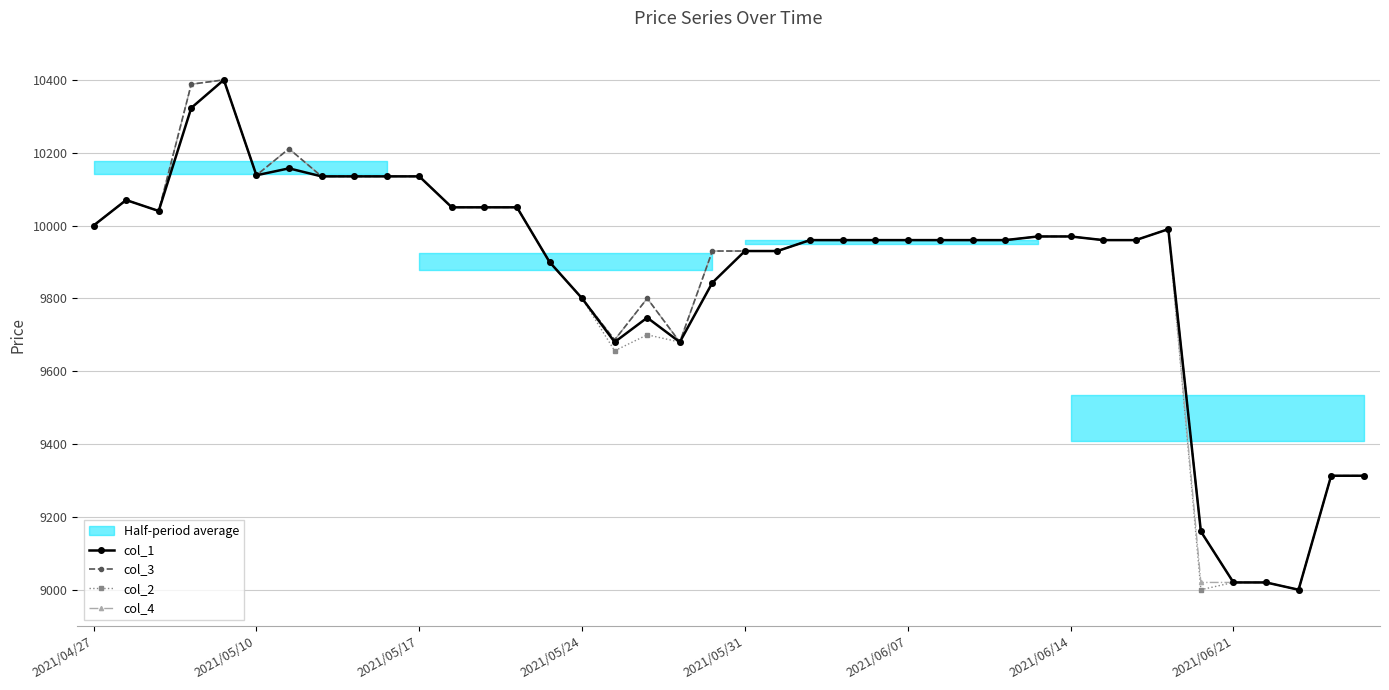

How many data points in col_3 are less than 9960?

14